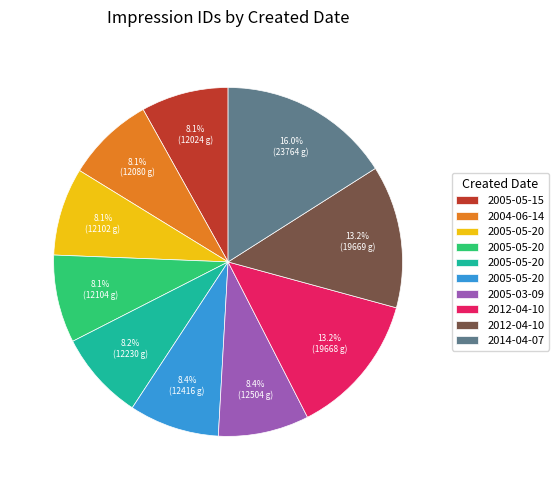

How many slices are in this pie chart?

10